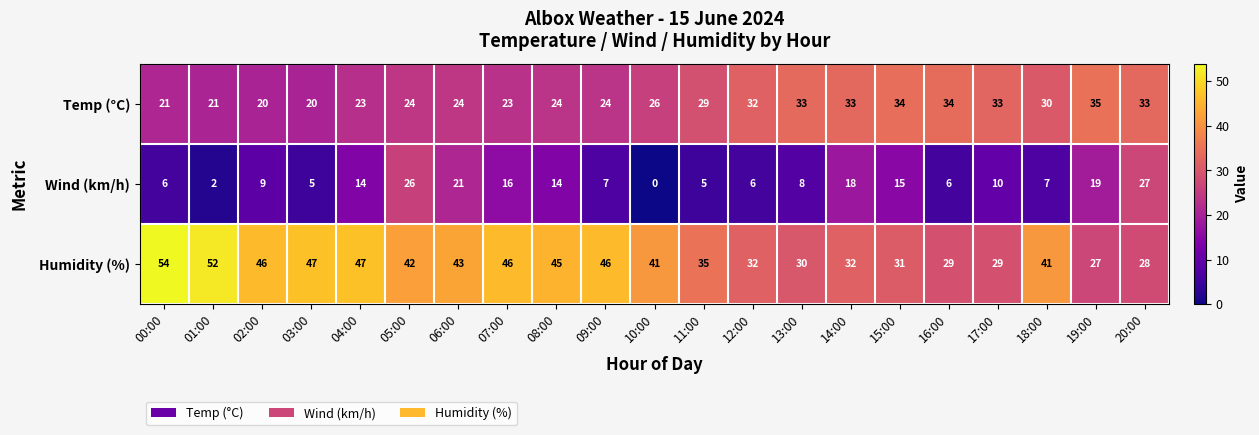

What is the sum of all Wind (km/h) values?

241